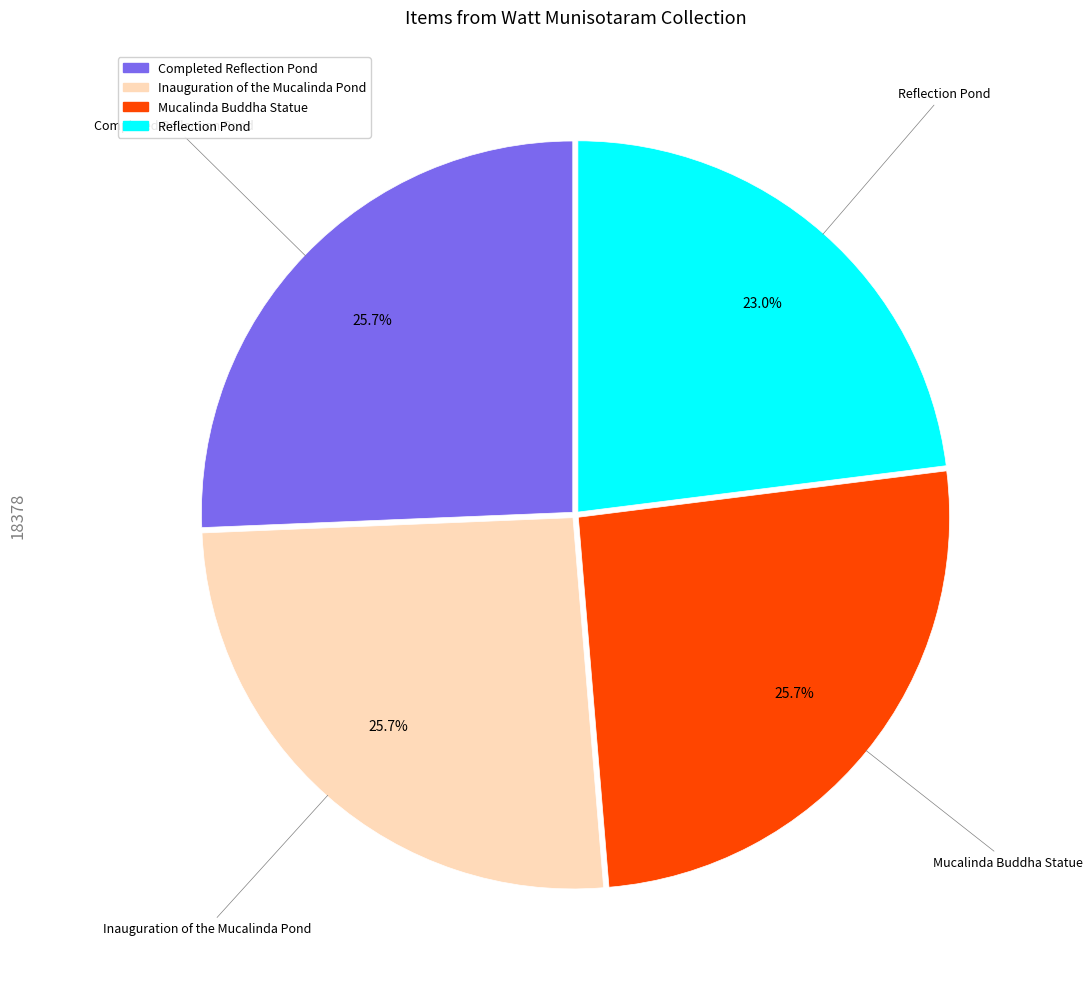

True or false: Completed Reflection Pond accounts for 31% of the total.

False